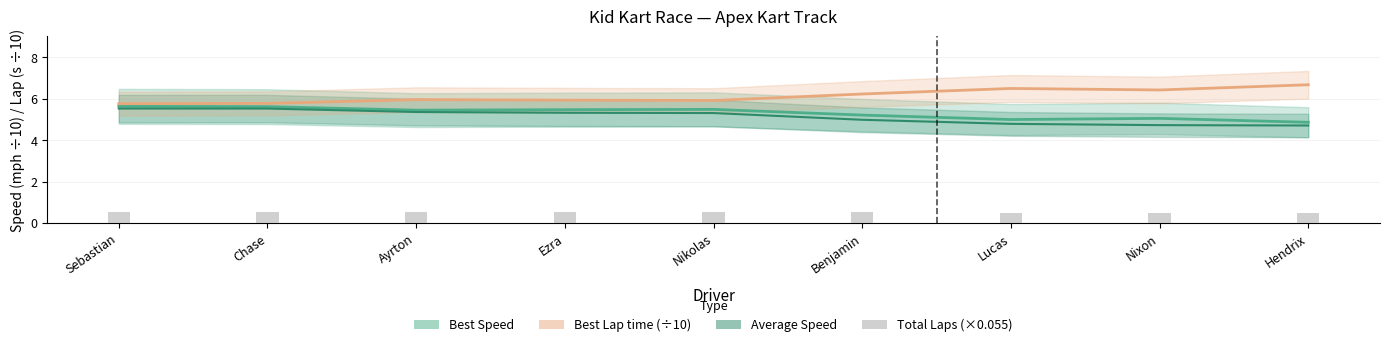

True or false: Average Speed has a value of 5.4 at Ayrton.

True